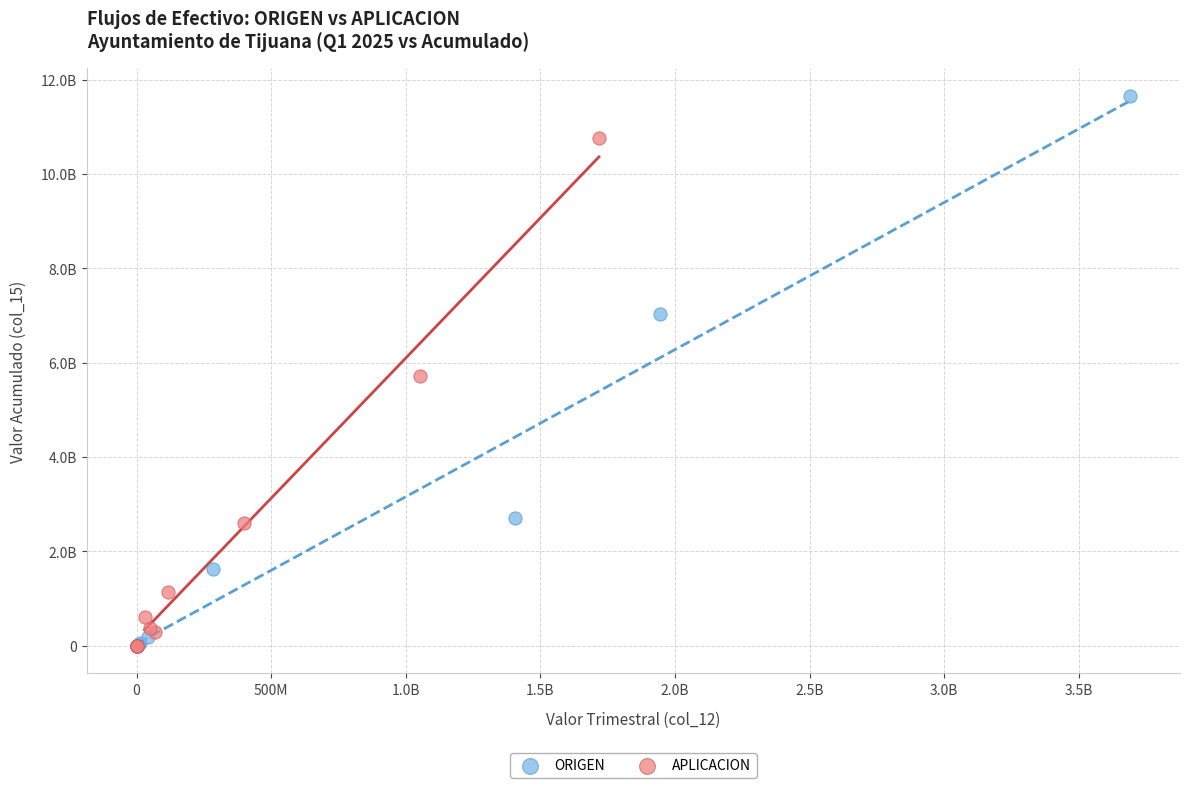

What are all the series names shown in the legend?

ORIGEN, APLICACION